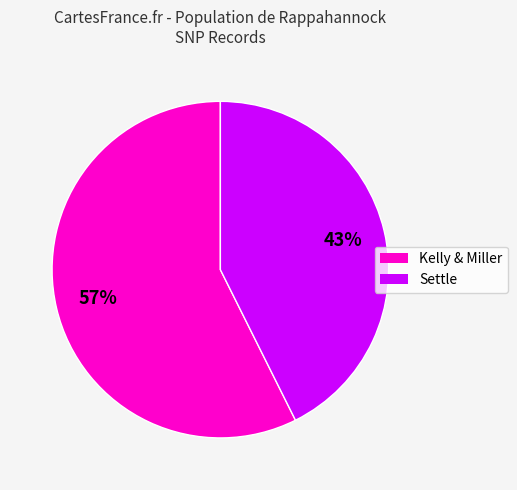

To the nearest percent, what is the average slice percentage?

50%